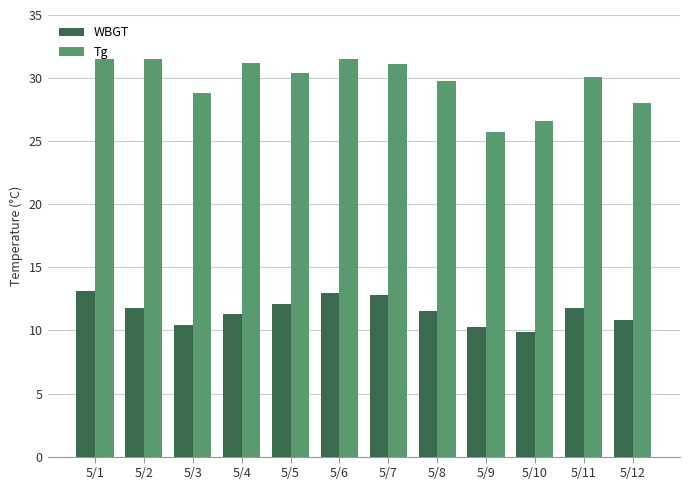

Which series has the widest spread of values?

Tg